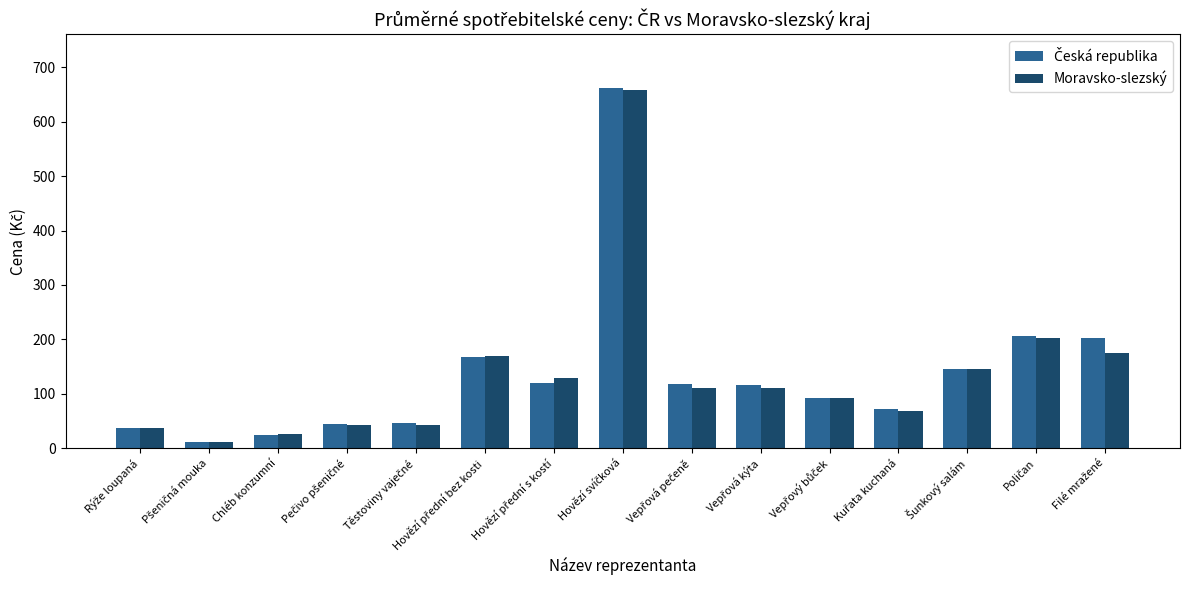

What is the difference between the maximum and second lowest values in the Moravsko-slezský series?

634.0